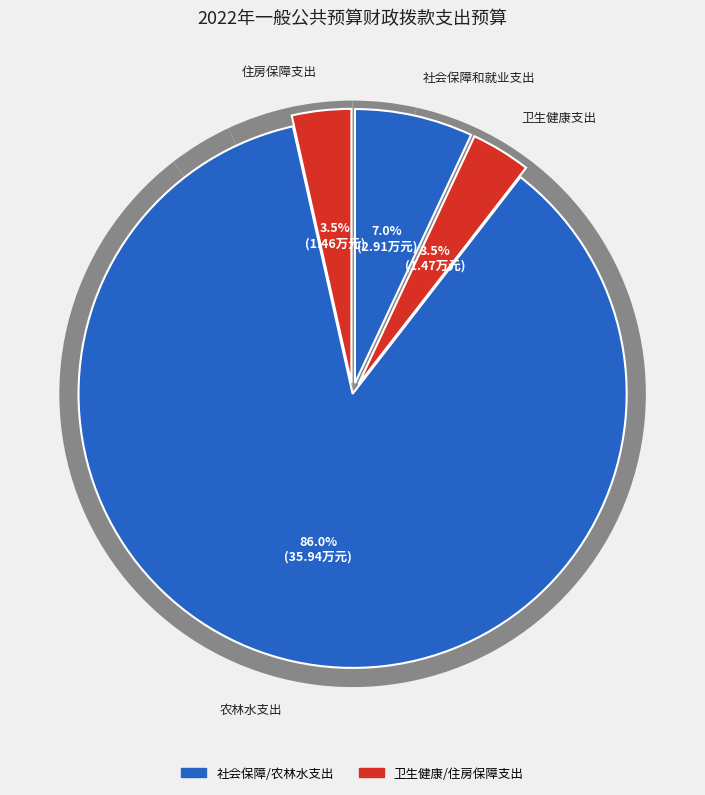

To the nearest percent, what portion does 住房保障支出 represent?

3%